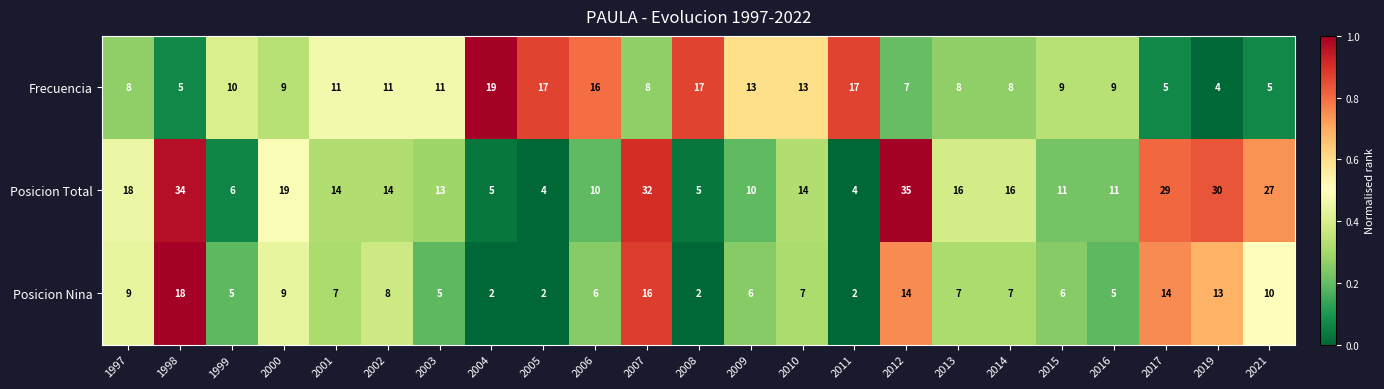

At which label does Posicion Total reach its peak?

2012